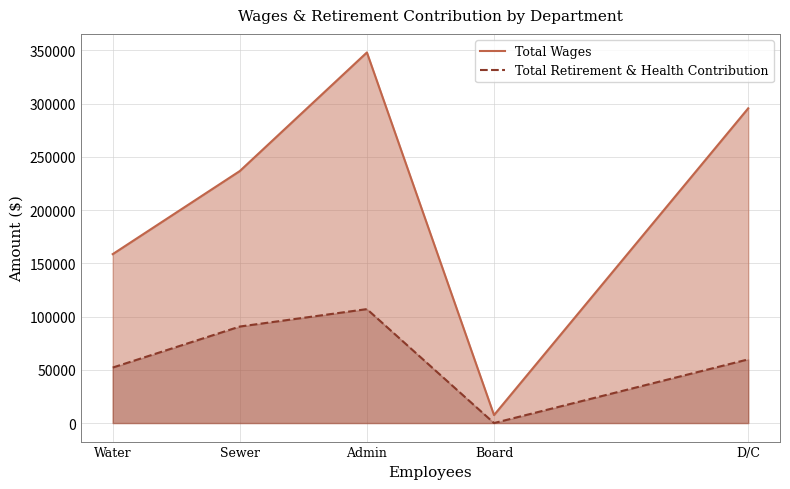

True or false: Total Wages has more than 2 points higher than both neighbors.

False